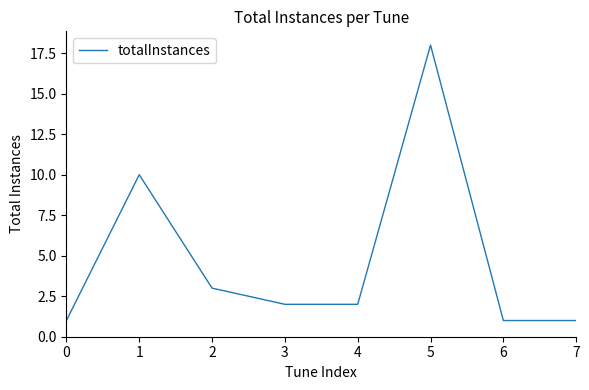

What is the change in value from 2 to 4?

-1